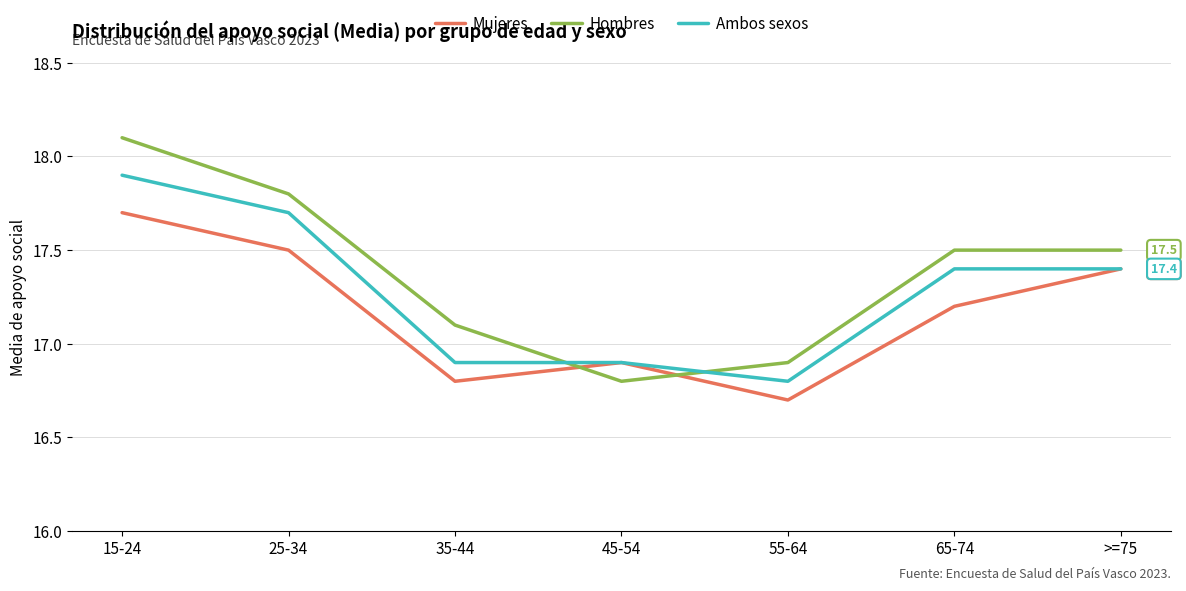

Reading left to right, extract all data points from this chart.

Mujeres: 17.7	17.5	16.8	16.9	16.7	17.2	17.4
Hombres: 18.1	17.8	17.1	16.8	16.9	17.5	17.5
Ambos sexos: 17.9	17.7	16.9	16.9	16.8	17.4	17.4